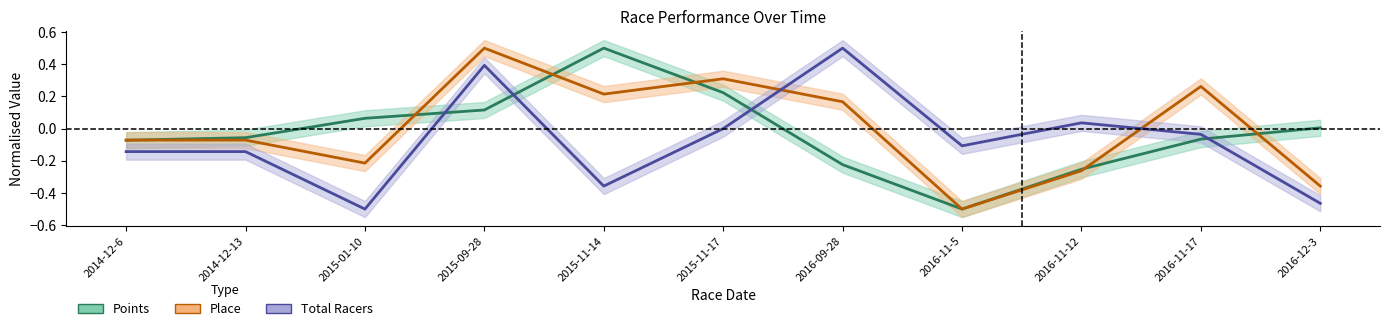

What is the label of the 2nd point from the right?

2016-11-17